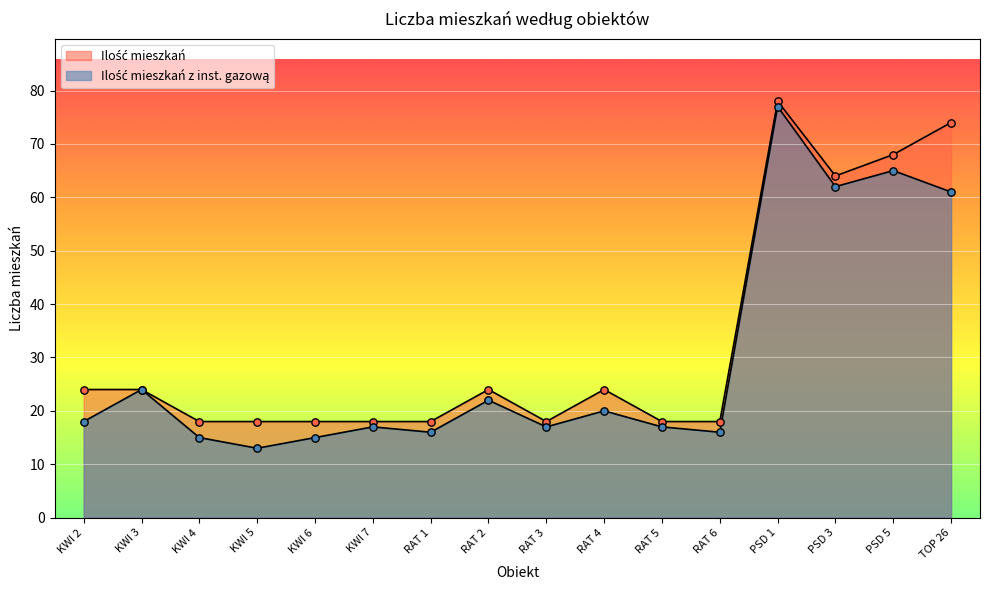

Is the value of Ilość mieszkań z inst. gazową at KWI 5 greater than the value of Ilość mieszkań at KWI 2?

No